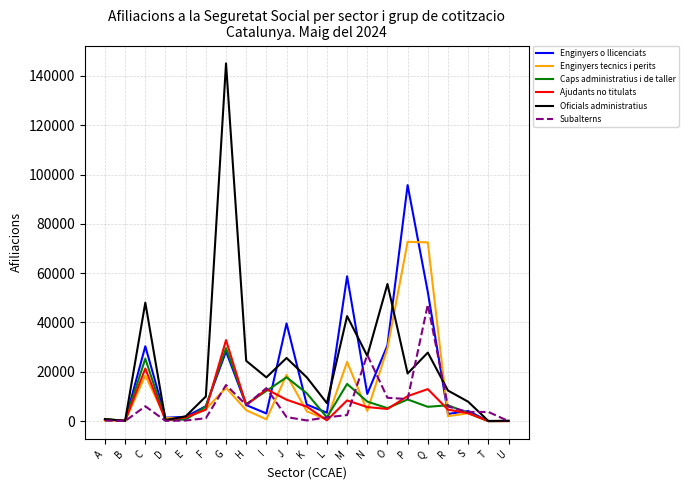

The value of Enginyers tecnics i perits at J is 6418. True or false?

False